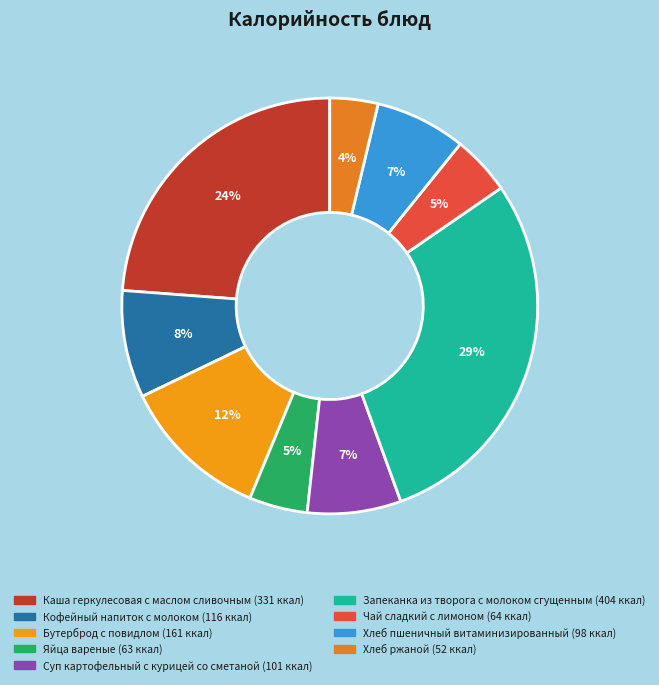

How many segments does this pie chart have?

9